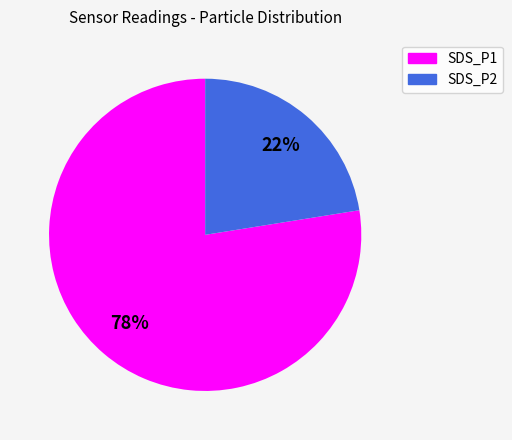

Is there any slice that represents more than half of the pie?

Yes